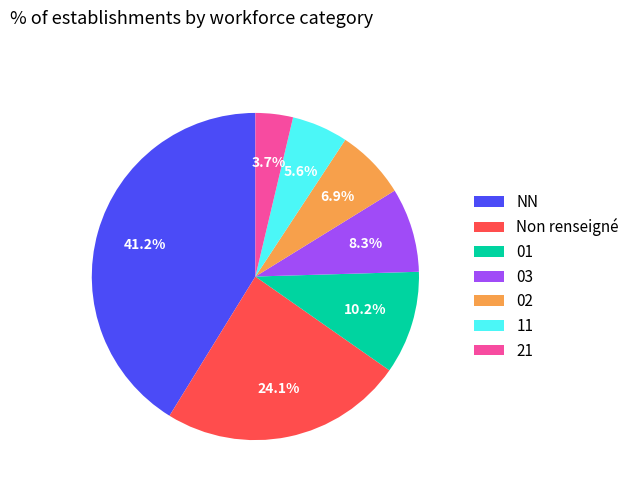

How many segments does this pie chart have?

7